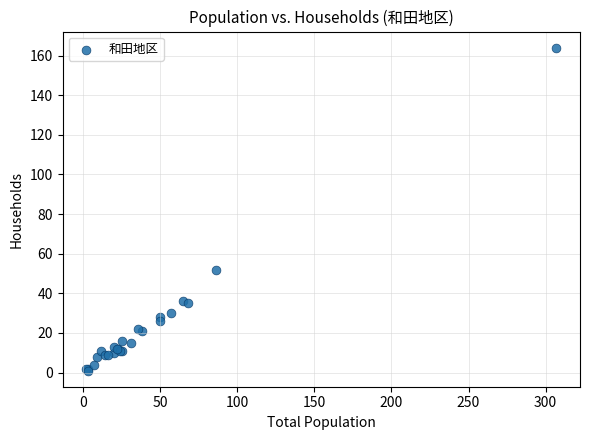

What Y value in the scatter plot is closest to 82?

52